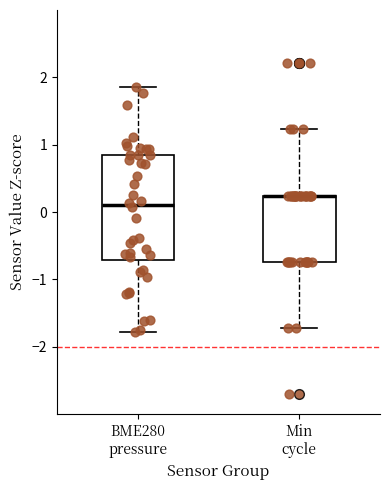

Reading left to right, read every box against the y-axis: the position of its median line, the range the box covers, and the ends of its whiskers. The values are not printed on the chart, so give them approximately, as read against the axis.

BME280 pressure: median 0.1, box -0.7 to 0.8, whiskers -1.8 to 1.9
Min cycle: median 0.2 (drawn on the box's upper edge), box -0.7 to 0.2, whiskers -1.7 to 1.2